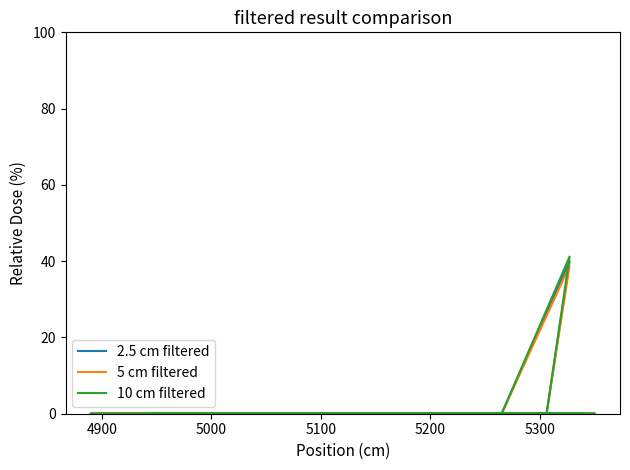

True or false: % Done (v2) and % Done cross at least once.

False